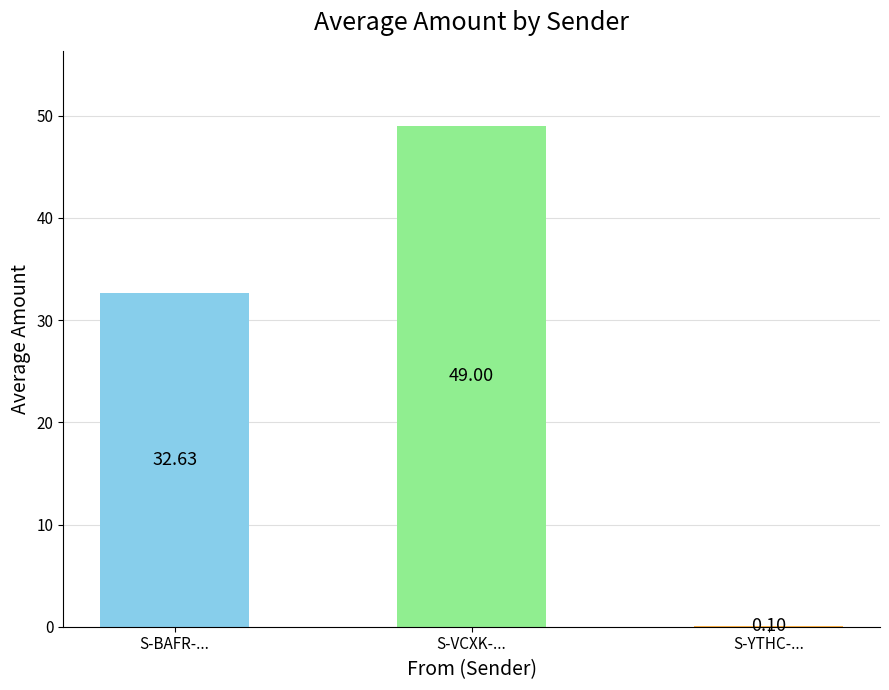

What is the change in value from S-BAFR-... to S-YTHC-...?

-32.5